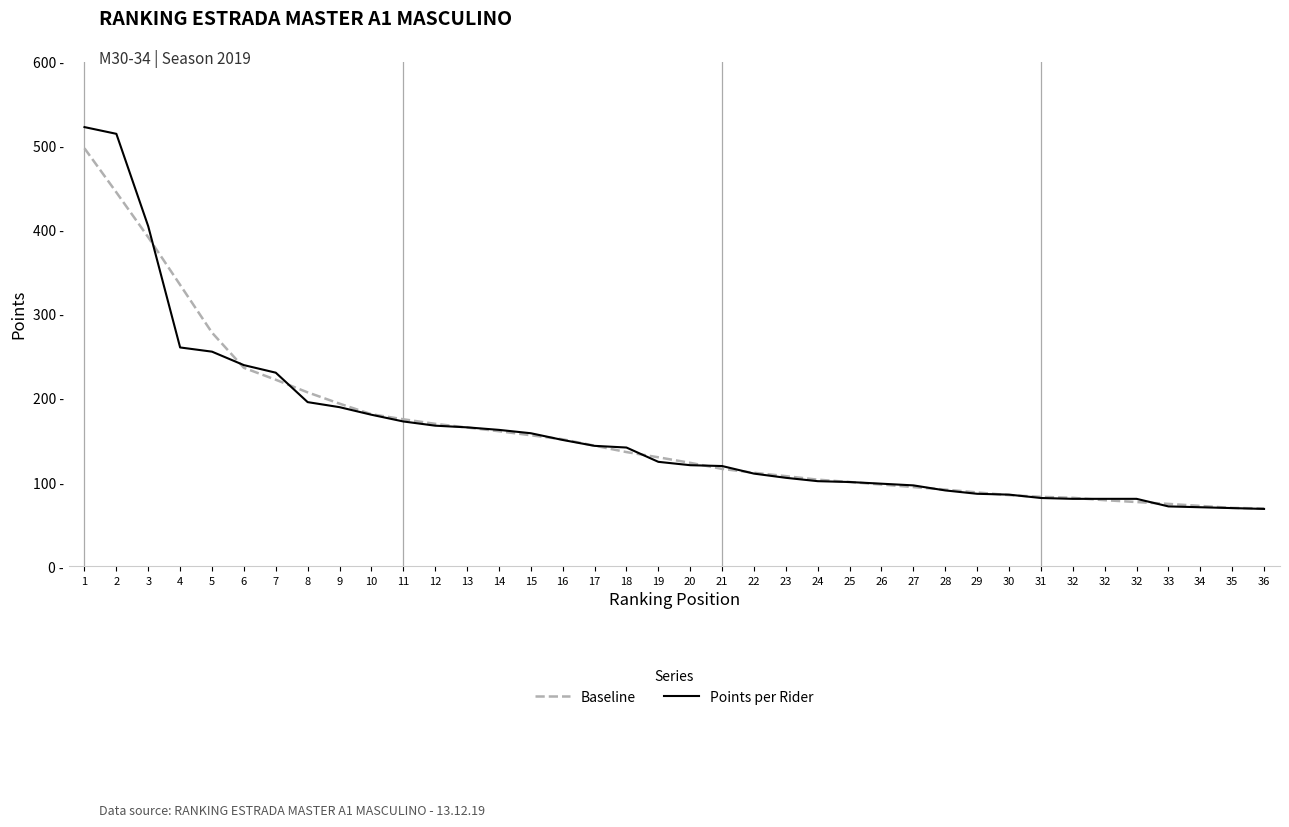

Is this an area chart (filled region under the line)?

No